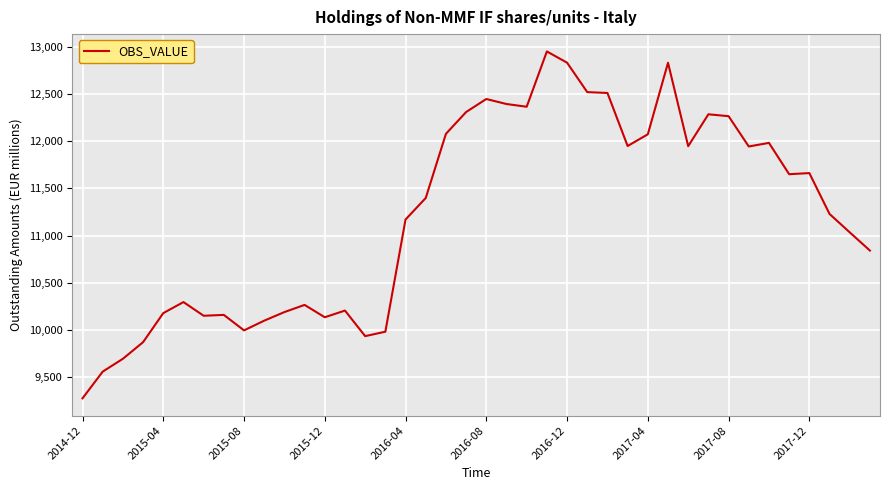

What is the smallest value displayed?

9275